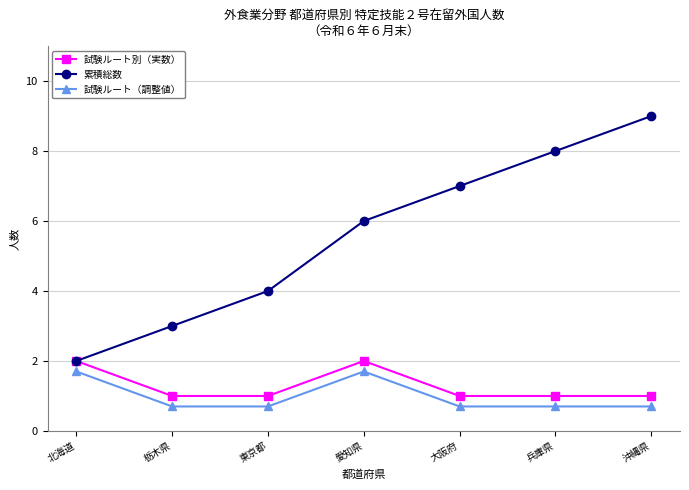

Does the chart have visible grid lines?

Yes